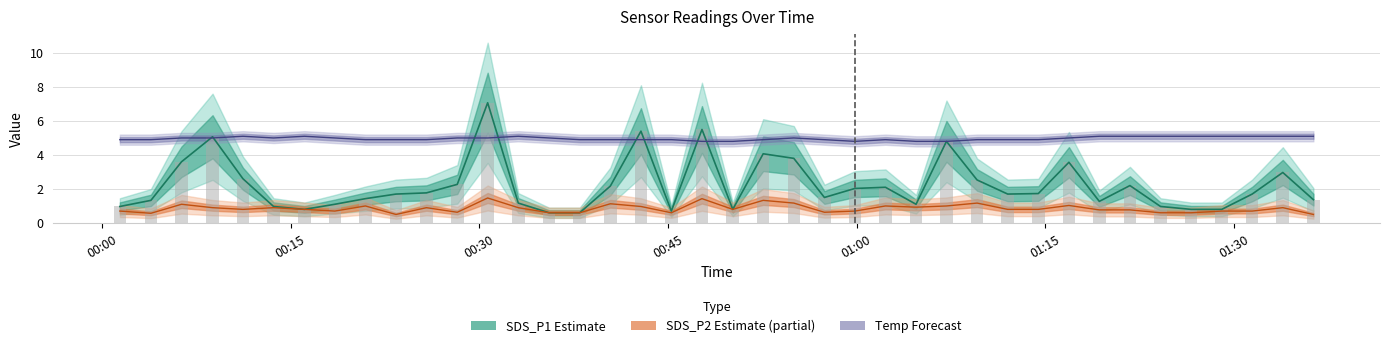

What is the sum of the SDS_P2 values at 2023/01/16 01:24:09 and 2023/01/16 00:47:42?

2.0